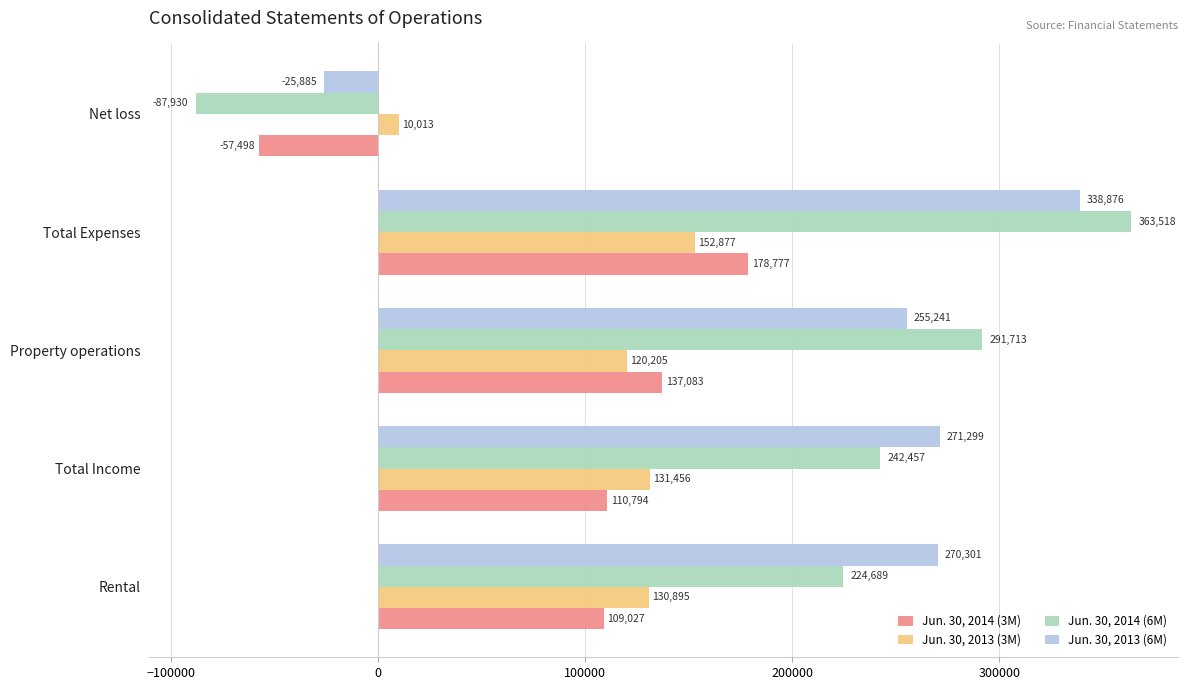

Which series has the largest total across all categories?

Jun. 30, 2013 (6M)